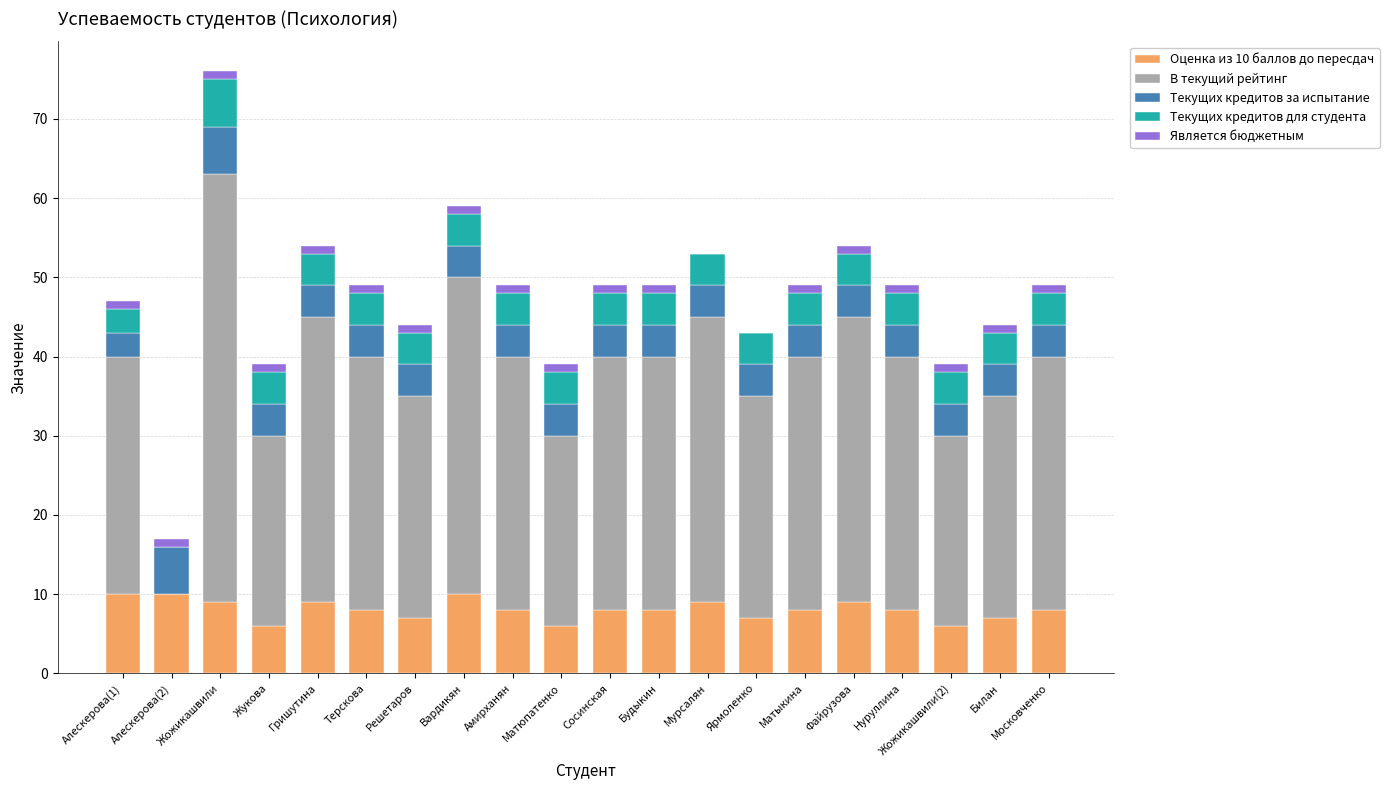

Does the chart contain stacked bars?

Yes